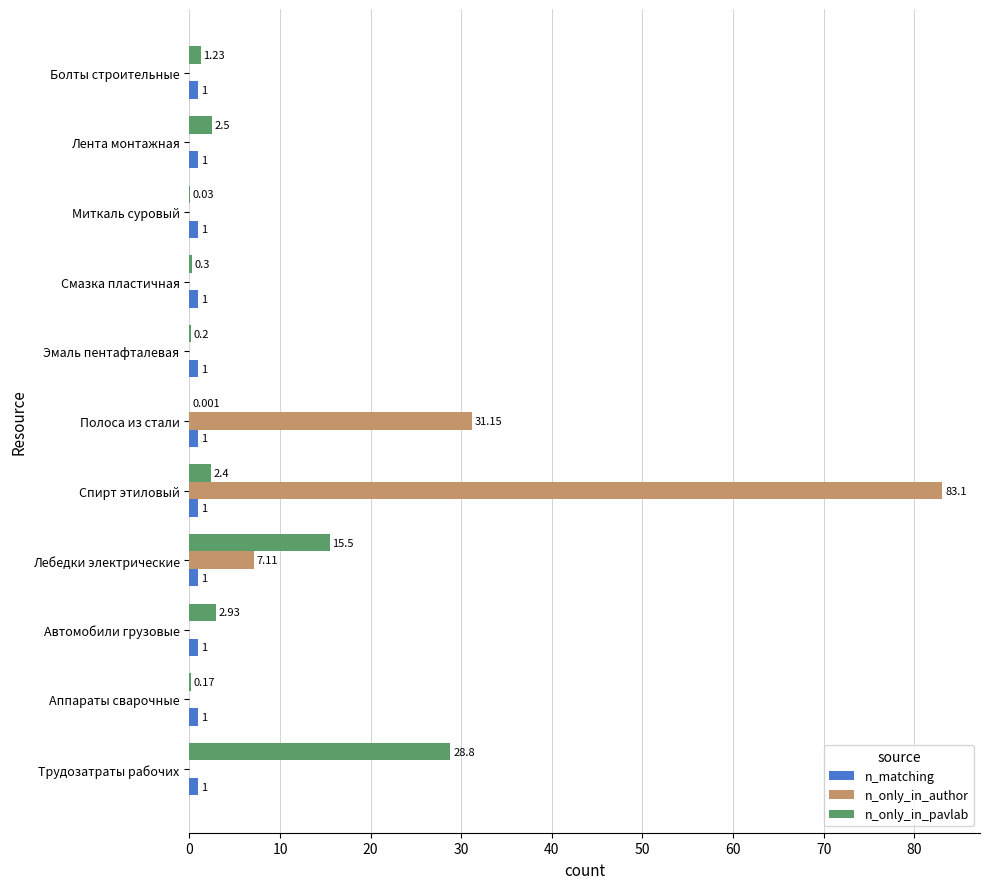

Which label corresponds to the largest value in the chart?

Спирт этиловый